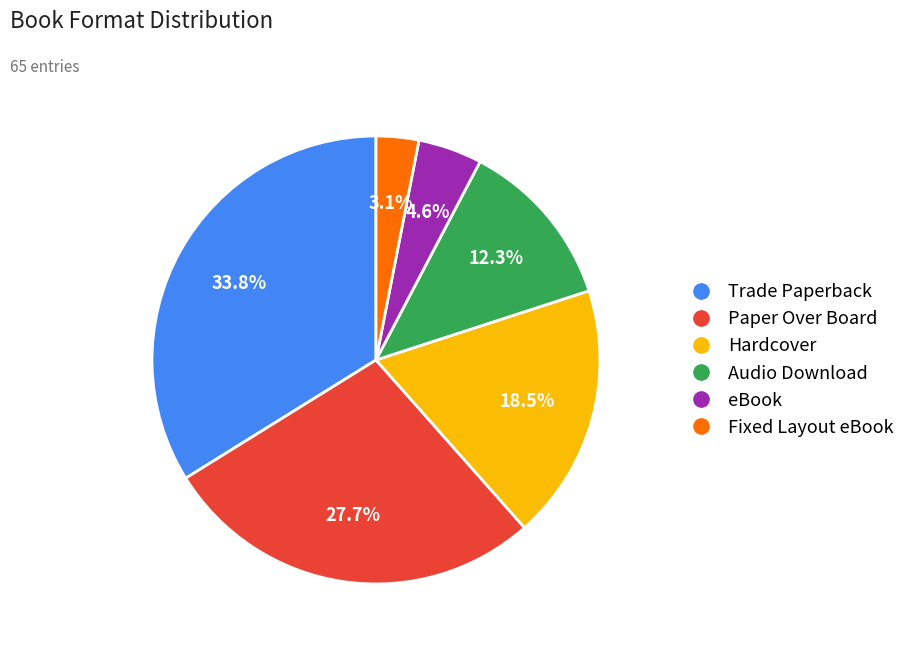

What is the smallest slice in the pie chart?

Fixed Layout eBook